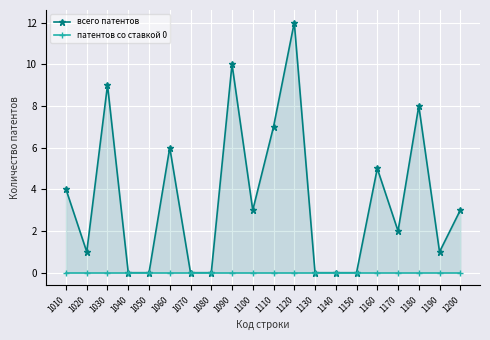

Is it true that всего патентов equals 1 at 1010?

False